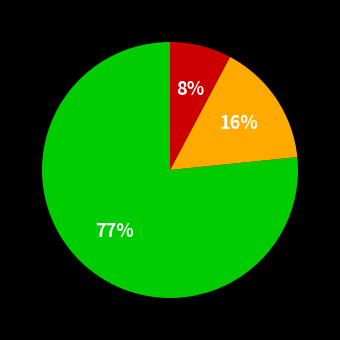

Is there any slice that represents more than half of the pie?

Yes